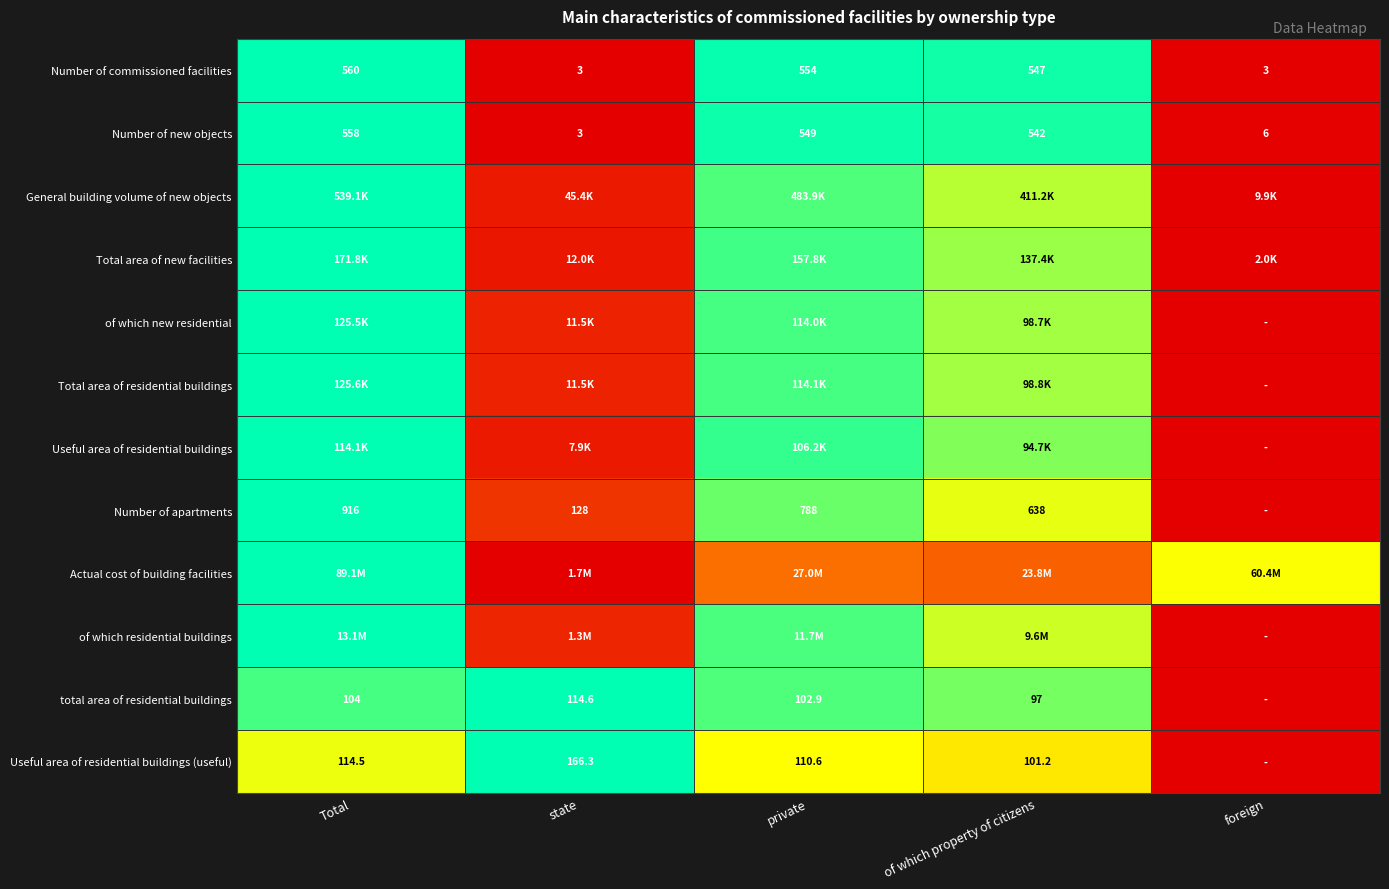

Which label corresponds to the largest value in the chart?

Total